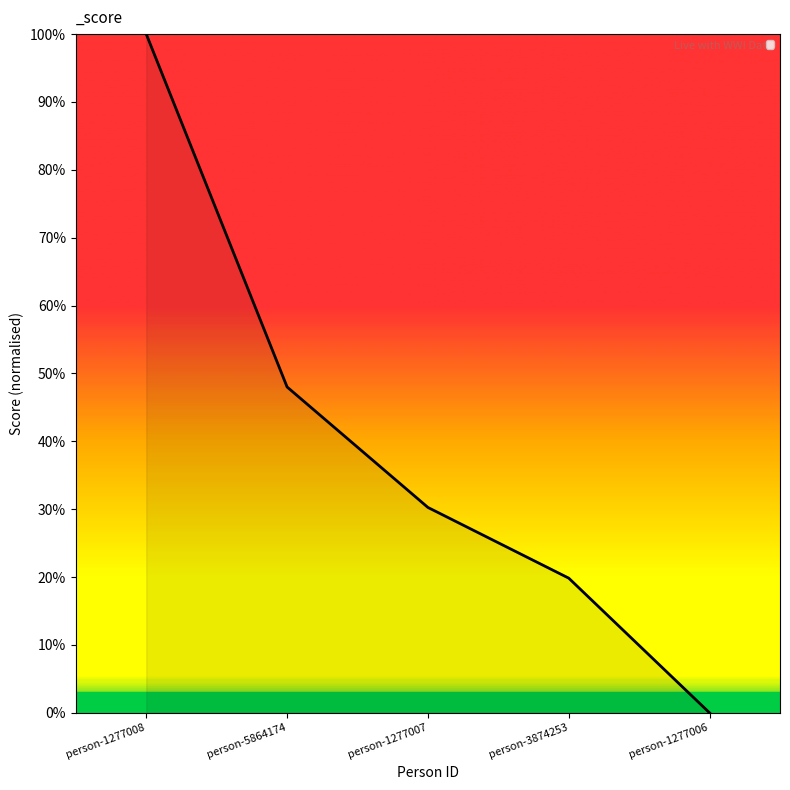

What is the average value?

0.4